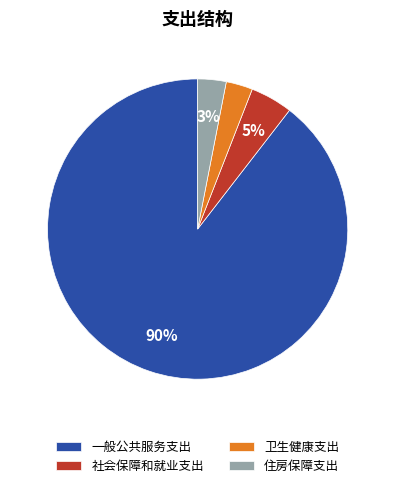

To the nearest percent, what is the average slice percentage?

25%